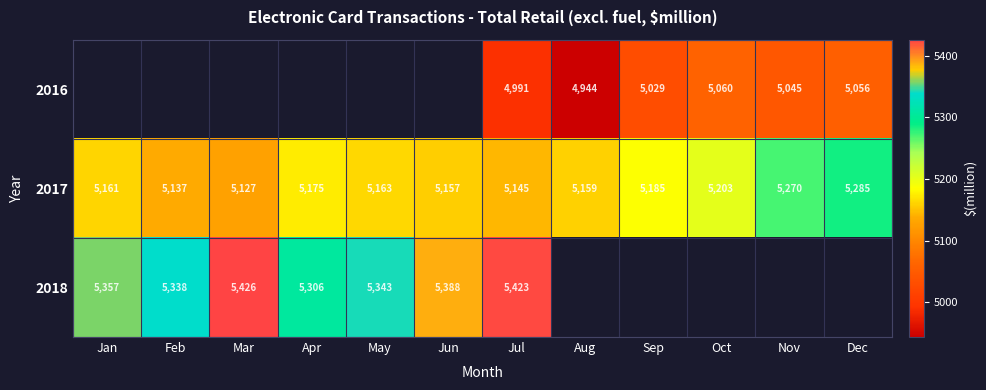

Is the value of 2017 at Nov greater than the value of 2016 at Oct?

Yes